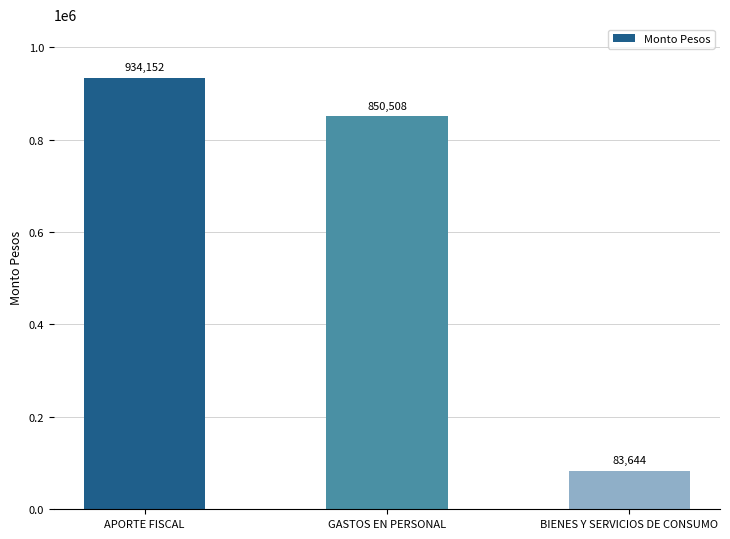

What is the label of the 2nd bar from the right?

GASTOS EN PERSONAL